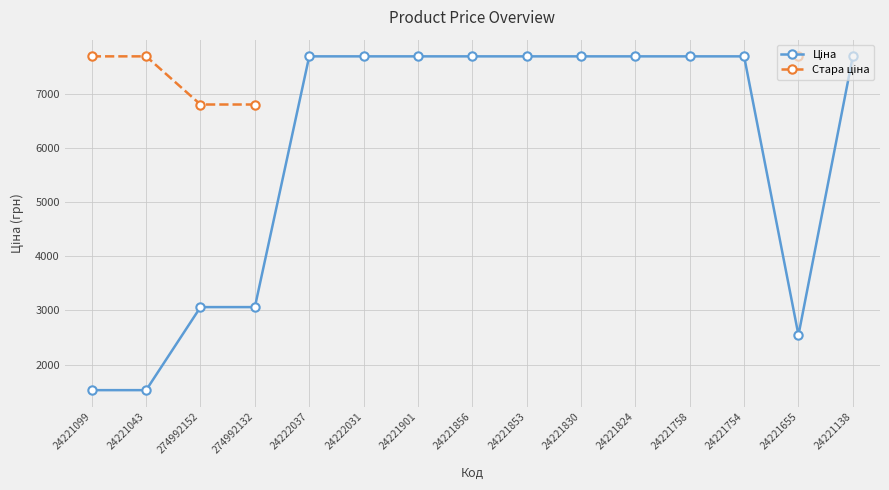

True or false: Ціна and Стара ціна intersect in this chart.

False